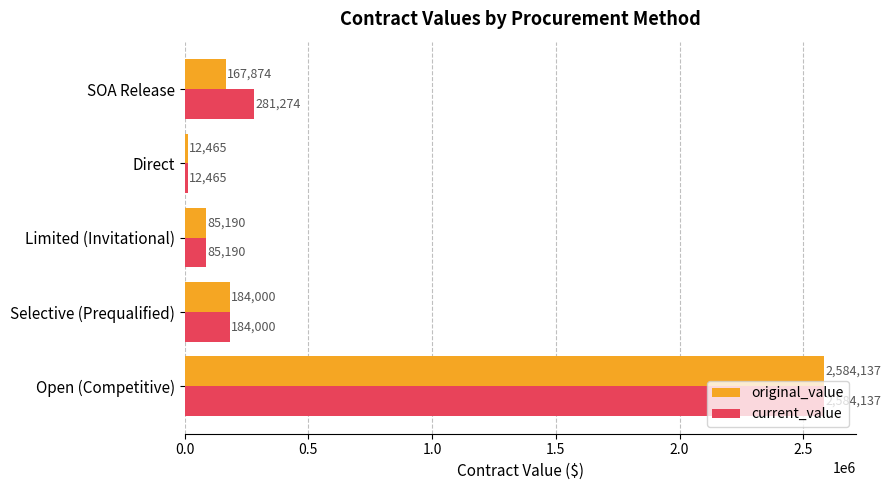

List the series in order of their overall mean, lowest first.

original_value, current_value